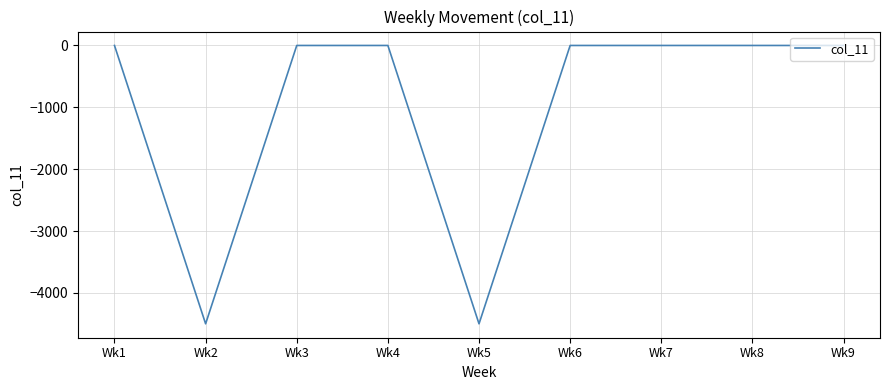

What value does the data have at Wk5?

-4500